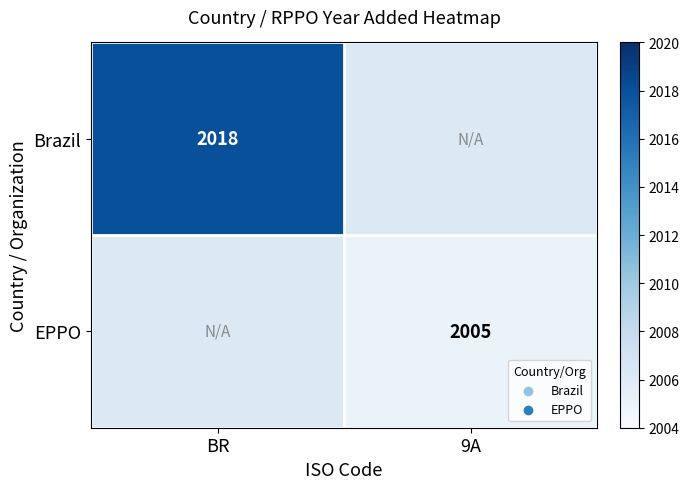

The value of Brazil at BR is 1003. True or false?

False